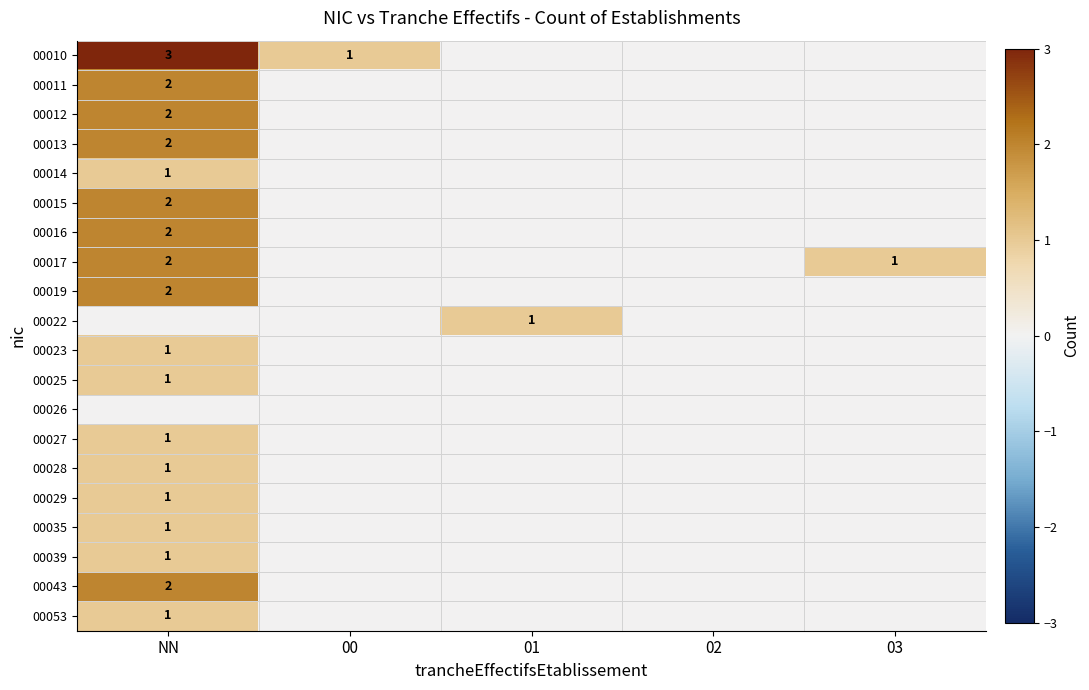

What is the maximum value shown in the chart?

3